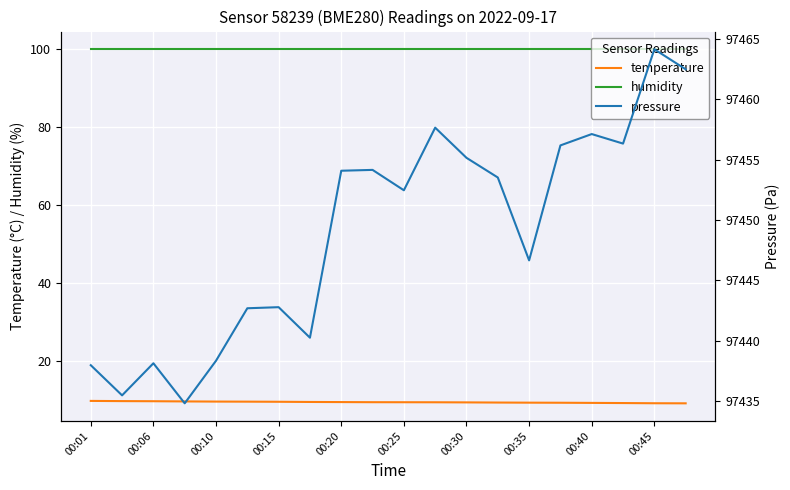

True or false: pressure and humidity cross at least once.

False